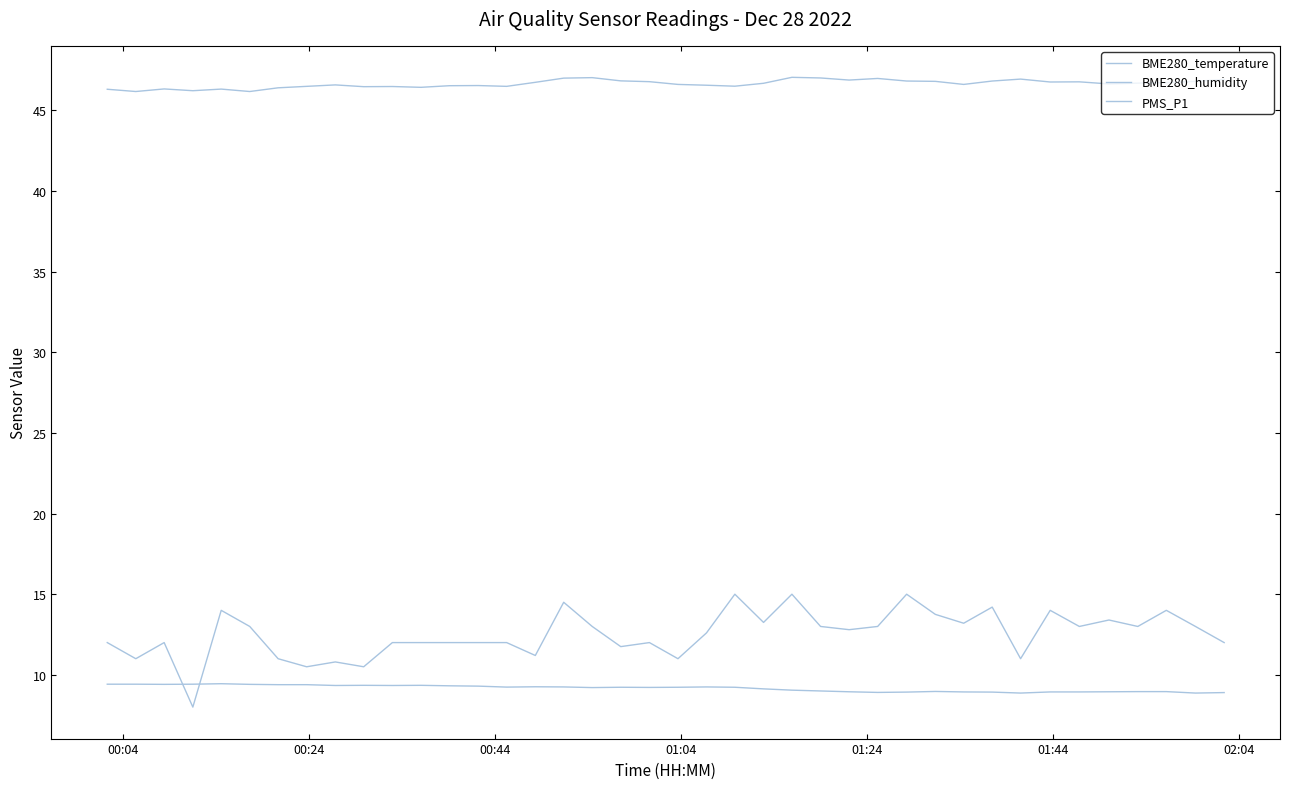

Is this an area chart (filled region under the line)?

No